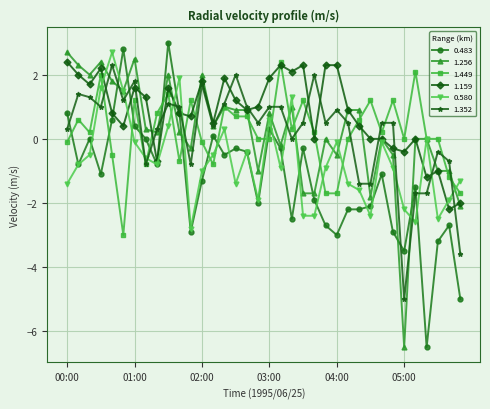

True or false: 1.449 and 0.483 intersect in this chart.

True